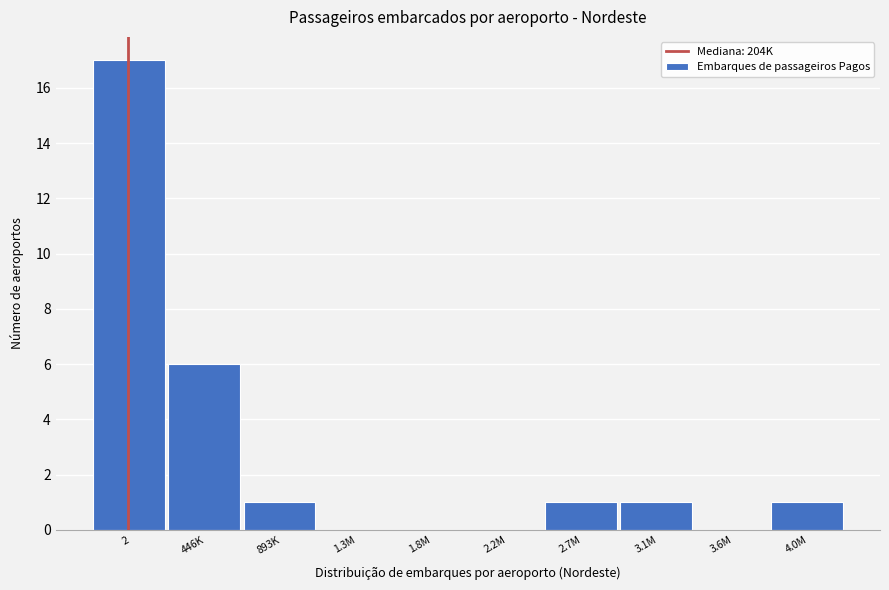

Reading left to right, what are all the values shown in this chart?

2=17	446K=6	893K=1	1.3M=0	1.8M=0	2.2M=0	2.7M=1	3.1M=1	3.6M=0	4.0M=1